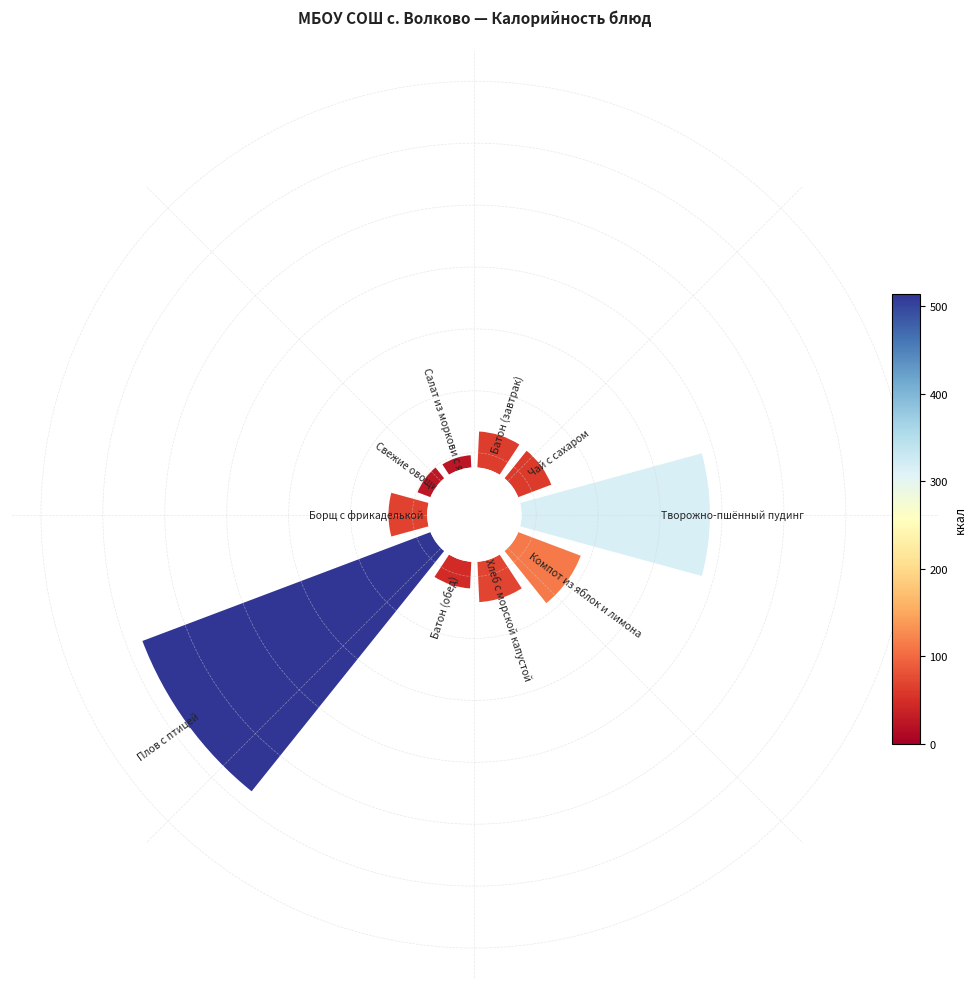

How many slices are in this pie chart?

10